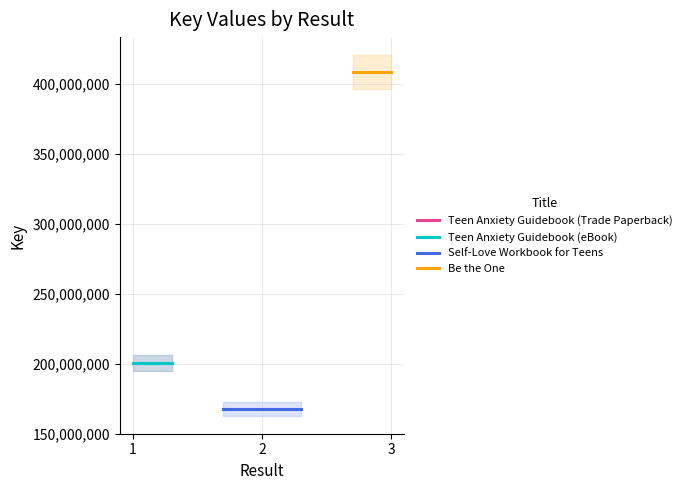

Which series has the largest total across all categories?

Be the One